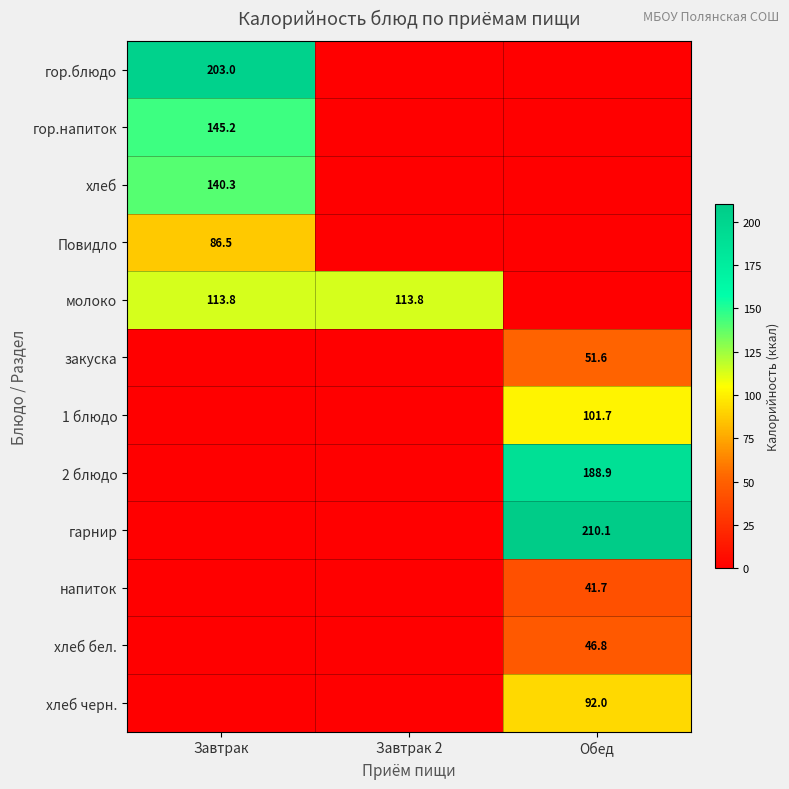

Is the value of 1 блюдо at Обед greater than the value of напиток at Обед?

Yes